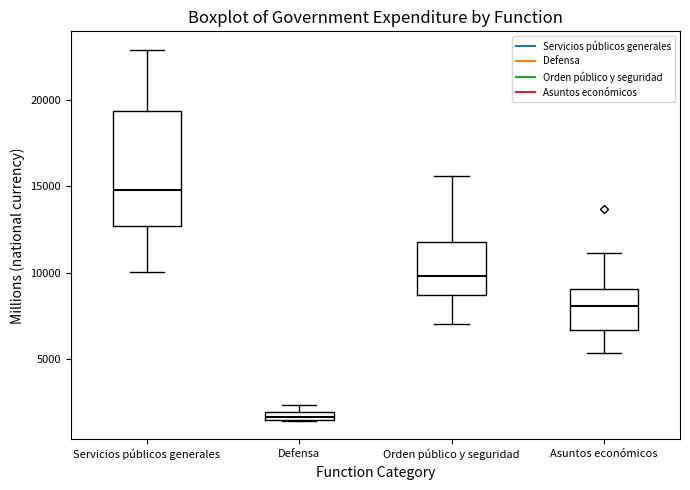

Which box is the tallest, from its lower edge to its upper edge?

Servicios públicos generales